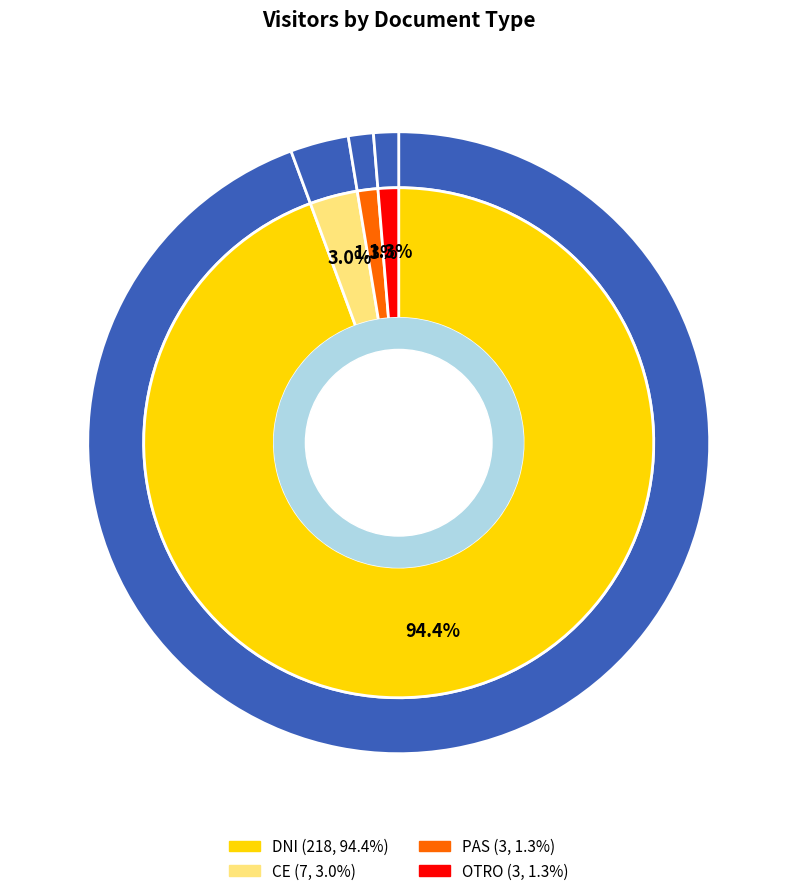

What portion of the pie excludes PAS?

98.7%